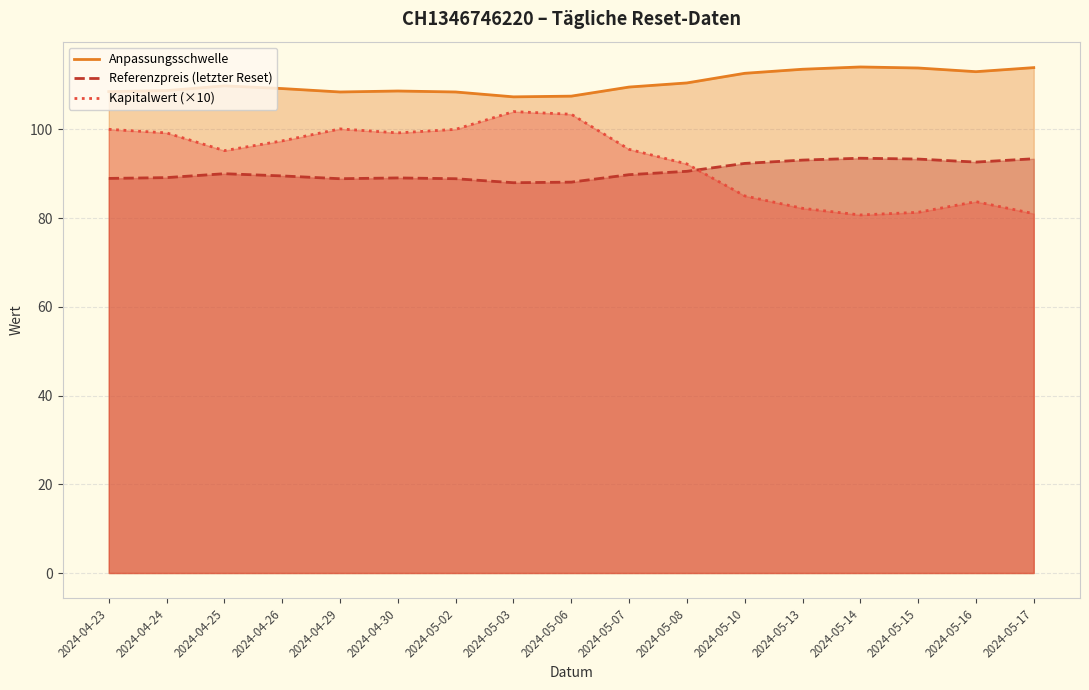

Where is Kapitalwert (×10) nearest to the value 92?

2024-05-08